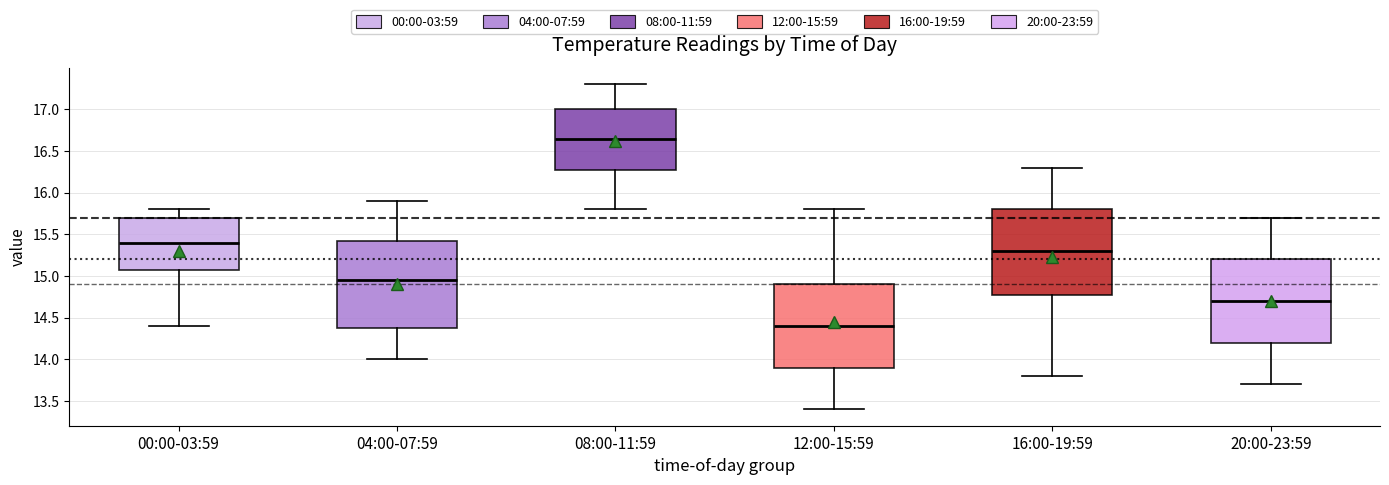

Reading left to right, read every box against the y-axis: the position of its median line, the range the box covers, and the ends of its whiskers. The values are not printed on the chart, so give them approximately, as read against the axis.

00:00-03:59: median 15.40, box 15.10 to 15.70, whiskers 14.40 to 15.80
04:00-07:59: median 14.95, box 14.40 to 15.45, whiskers 14.00 to 15.90
08:00-11:59: median 16.65, box 16.30 to 17.00, whiskers 15.80 to 17.30
12:00-15:59: median 14.40, box 13.90 to 14.90, whiskers 13.40 to 15.80
16:00-19:59: median 15.30, box 14.80 to 15.80, whiskers 13.80 to 16.30
20:00-23:59: median 14.70, box 14.20 to 15.20, whiskers 13.70 to 15.70